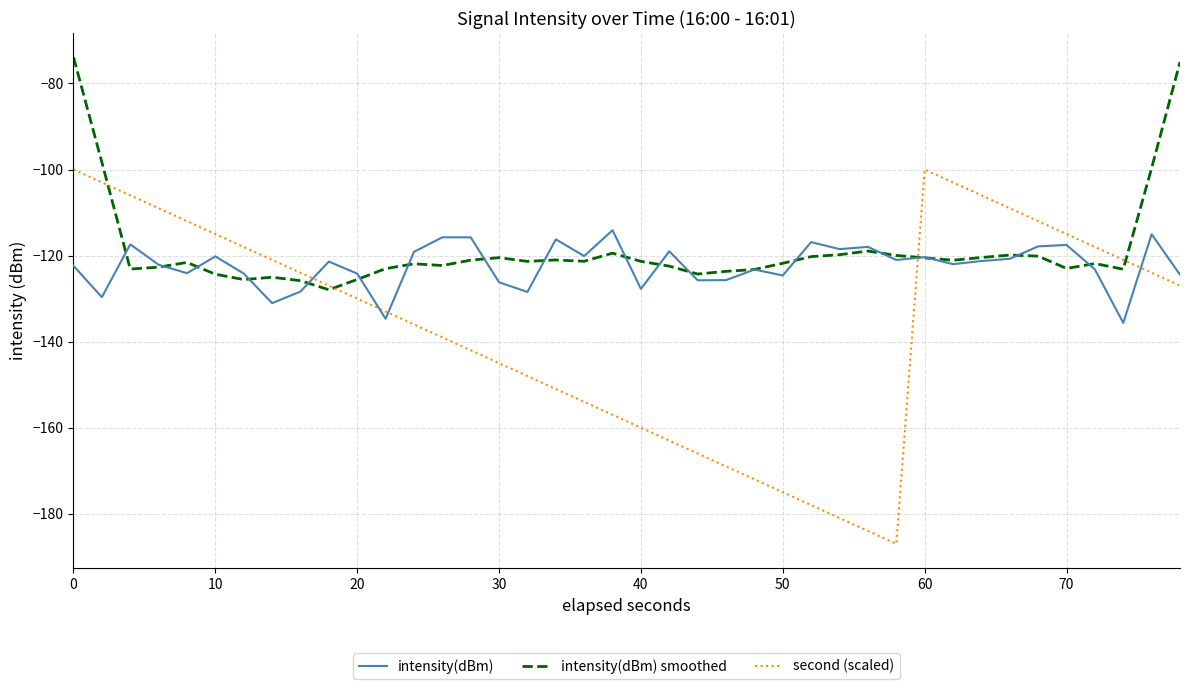

Which series has the largest range (max minus min)?

second (scaled)